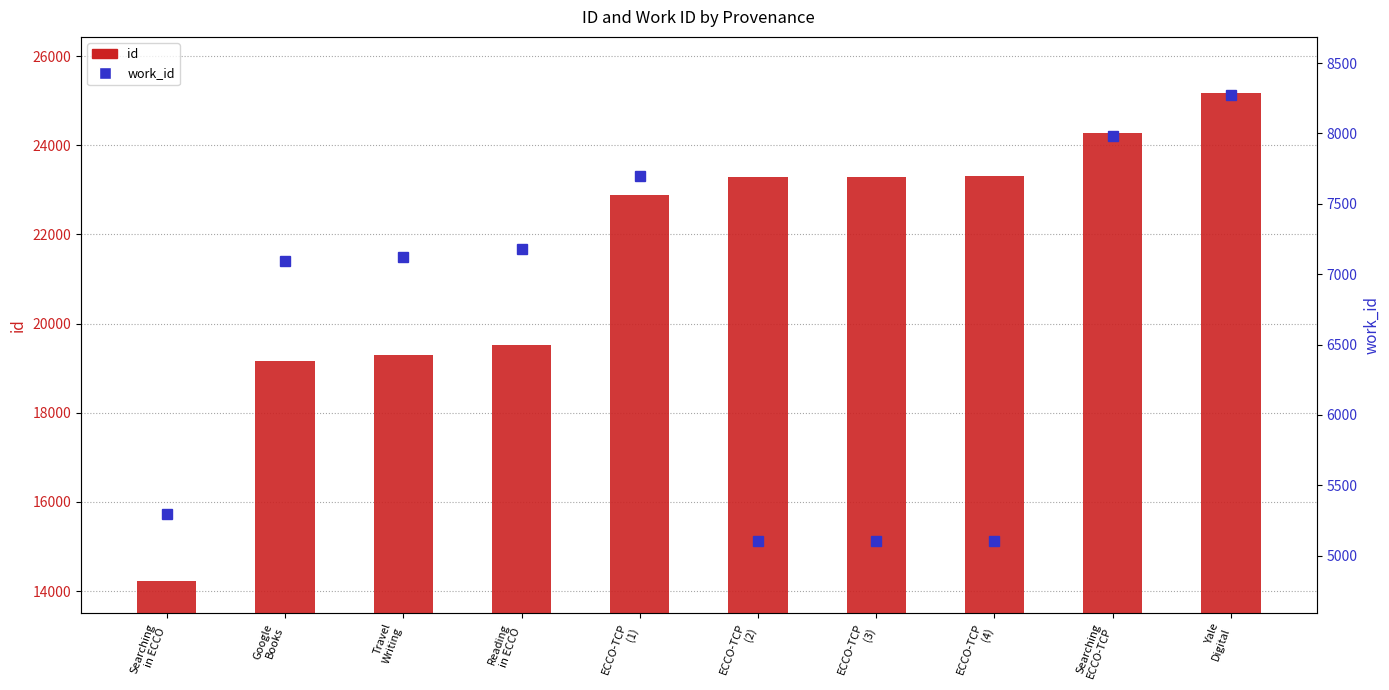

Which category has the lowest value in the id series?

Searching
in ECCO